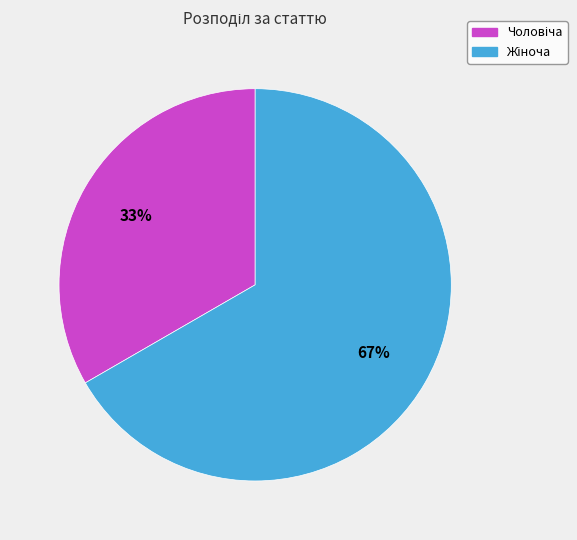

Is there a majority slice in this chart?

Yes